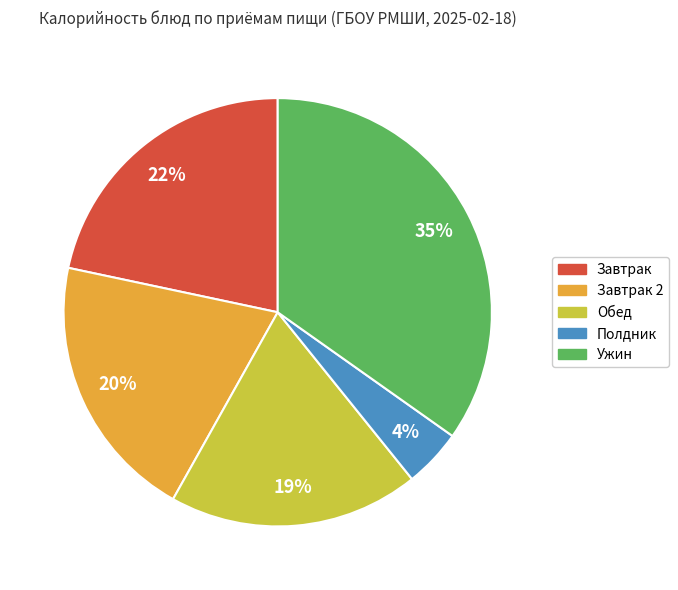

Is Ужин the majority of the pie?

No